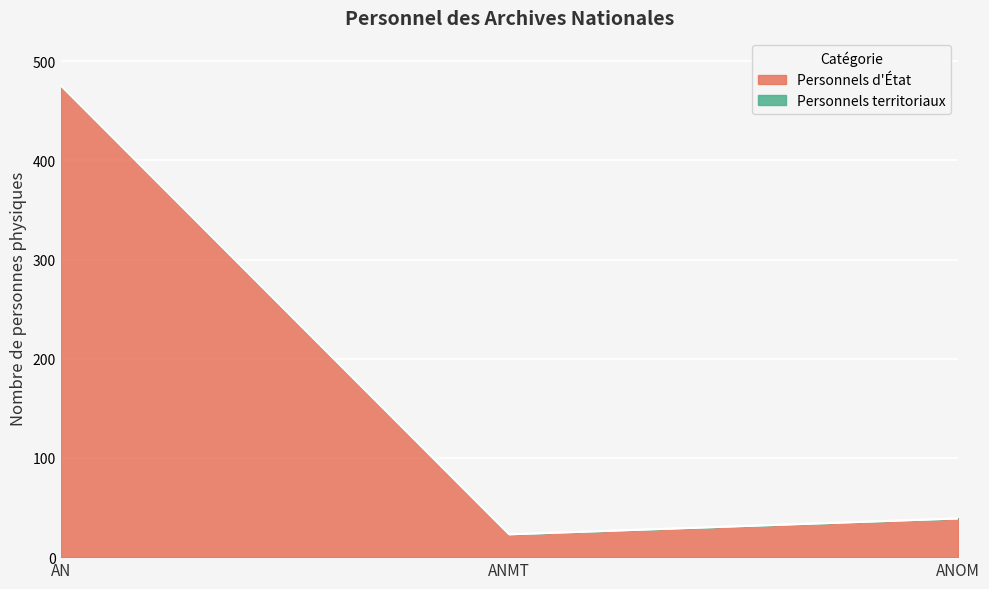

How many values in the Personnels d'État series are below 39?

1